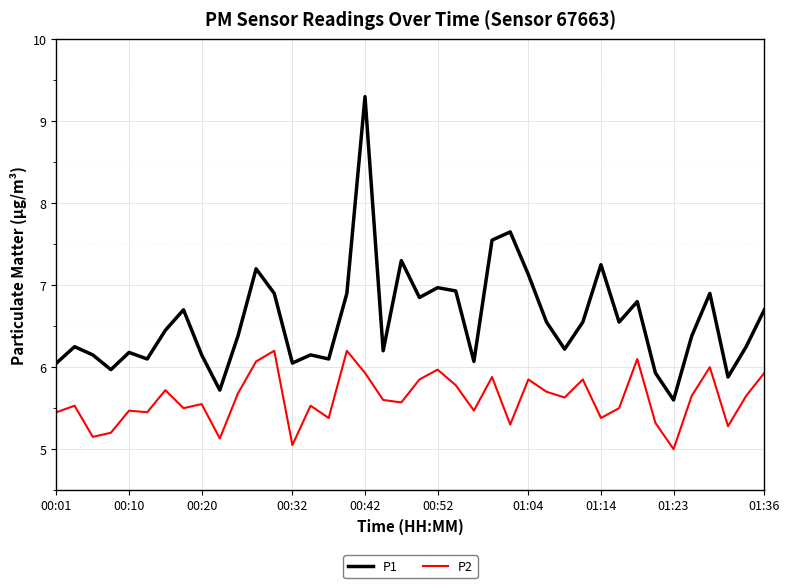

What is the lowest value of the P1 series?

5.6